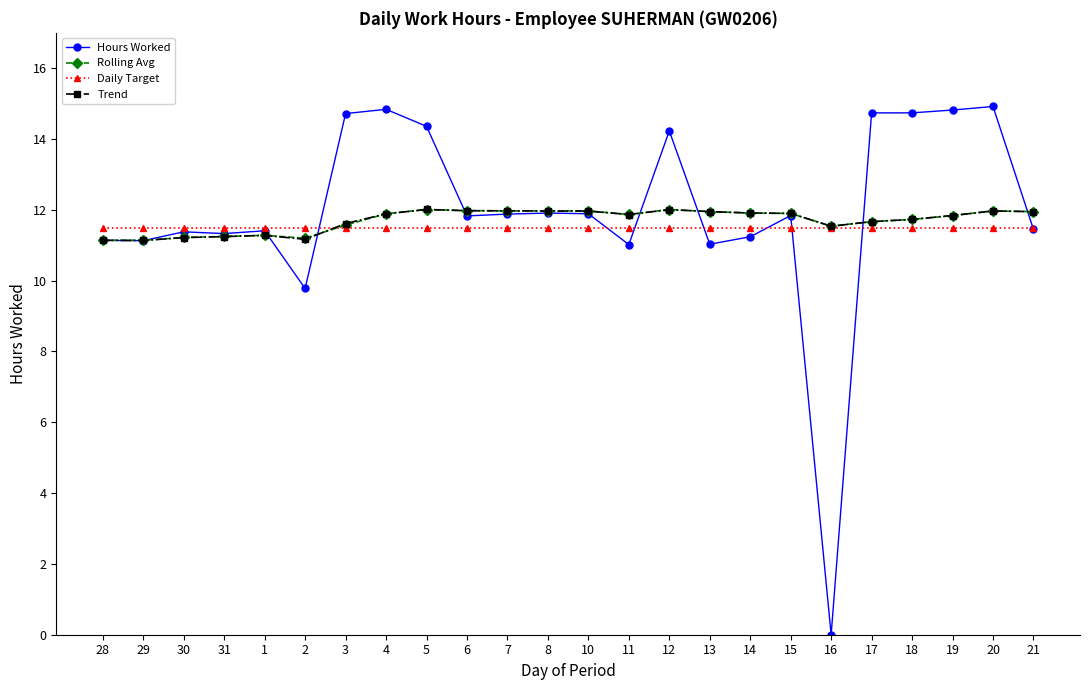

What is the average value of the Rolling Avg series?

11.7